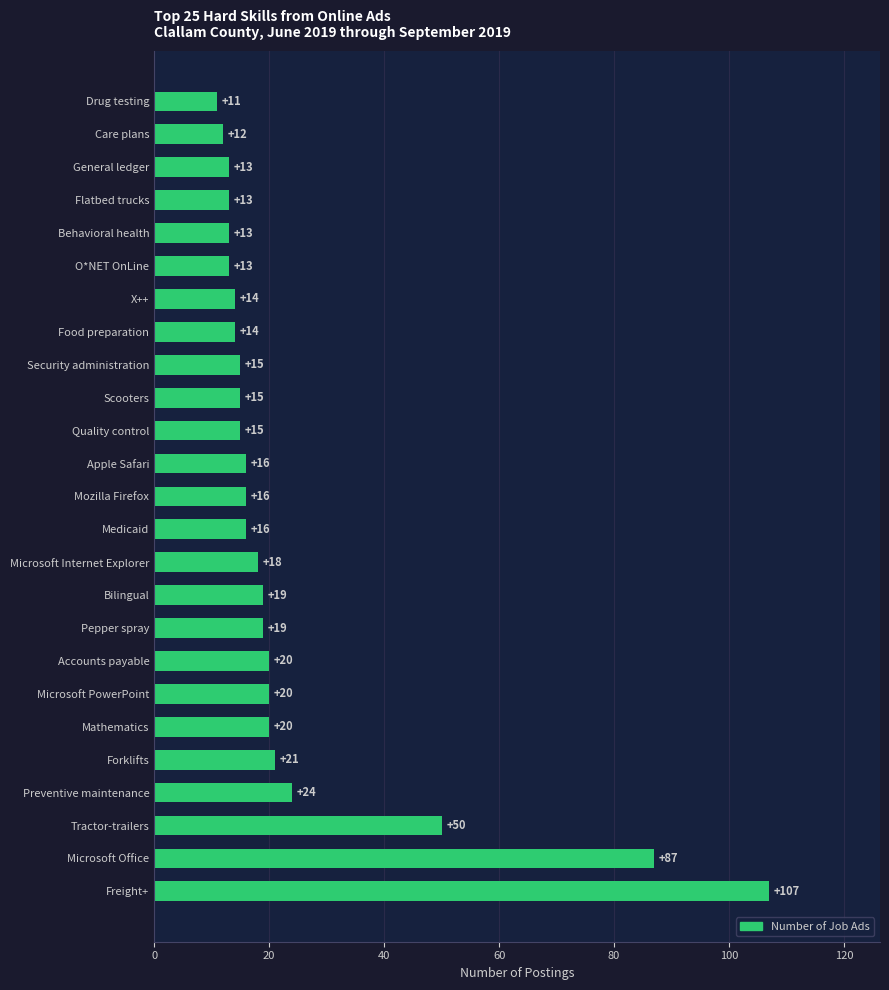

Approximately how many times larger is the value at Preventive maintenance compared to Tractor-trailers?

0.5